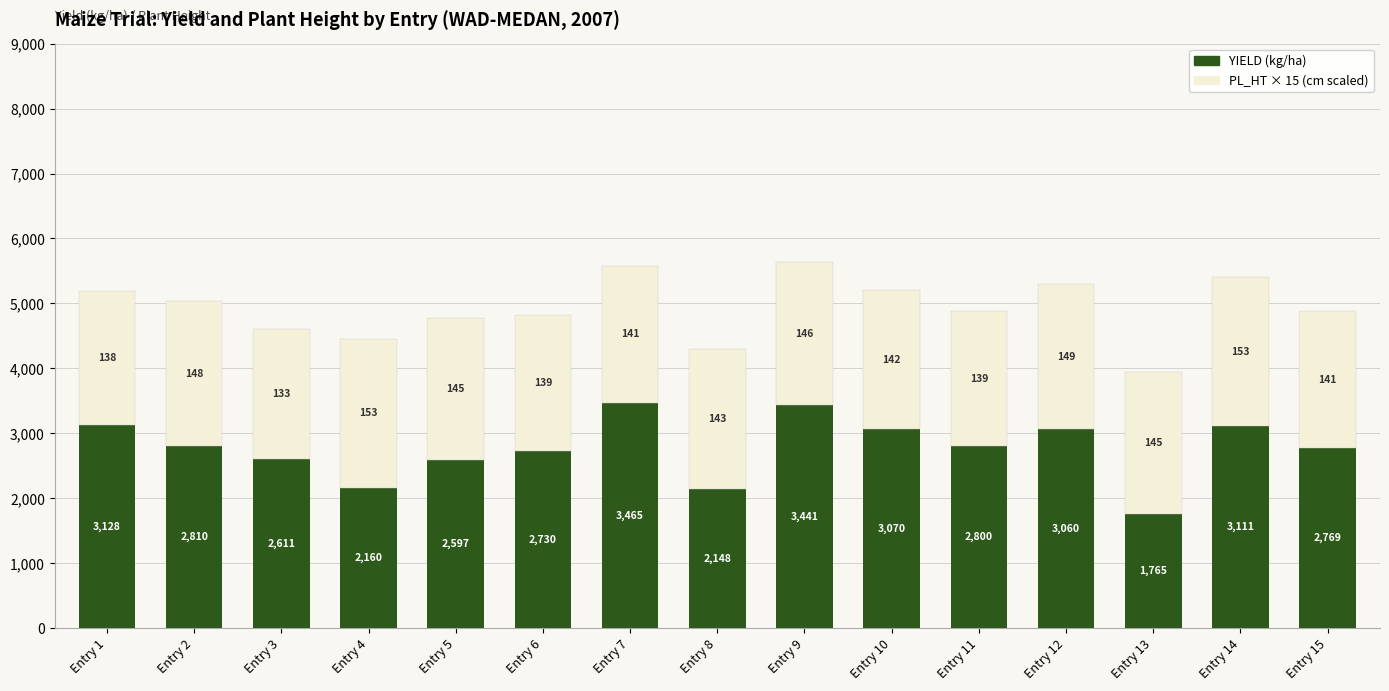

The YIELD (kg/ha) series shows 2419 at Entry 13. True or false?

False